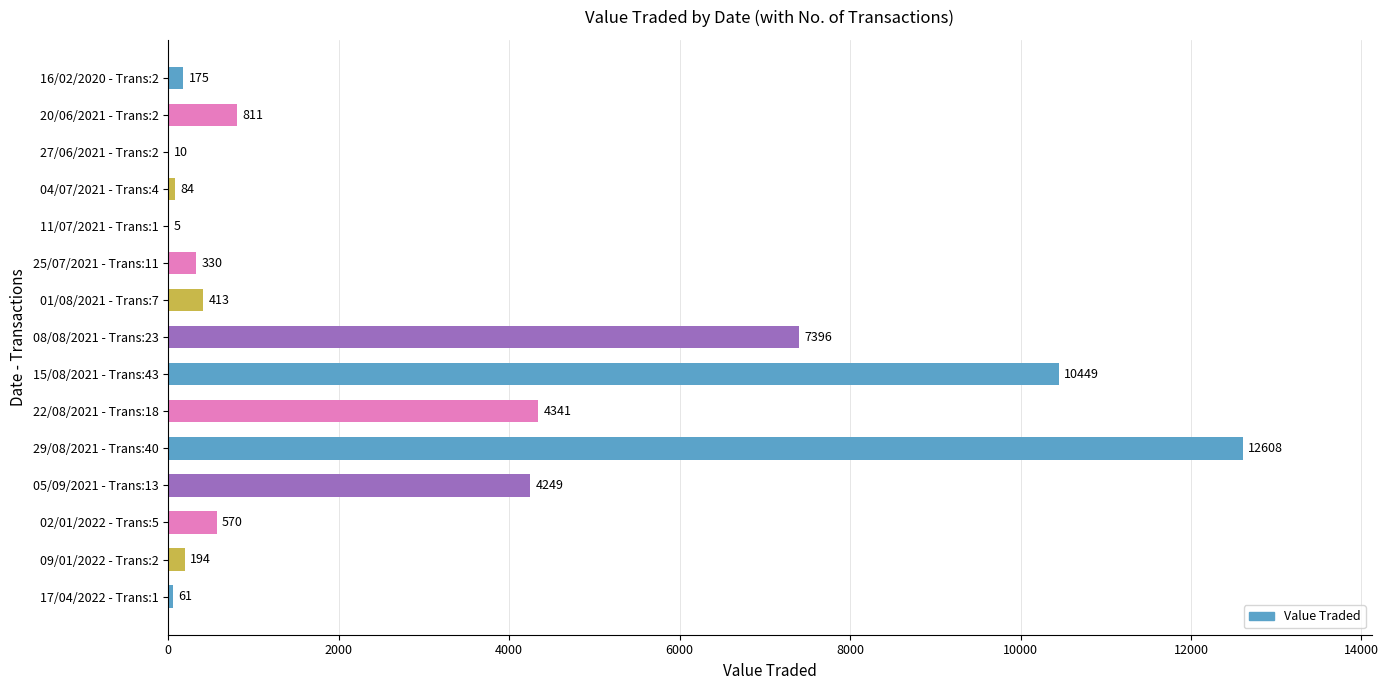

How many series are shown in this chart?

1